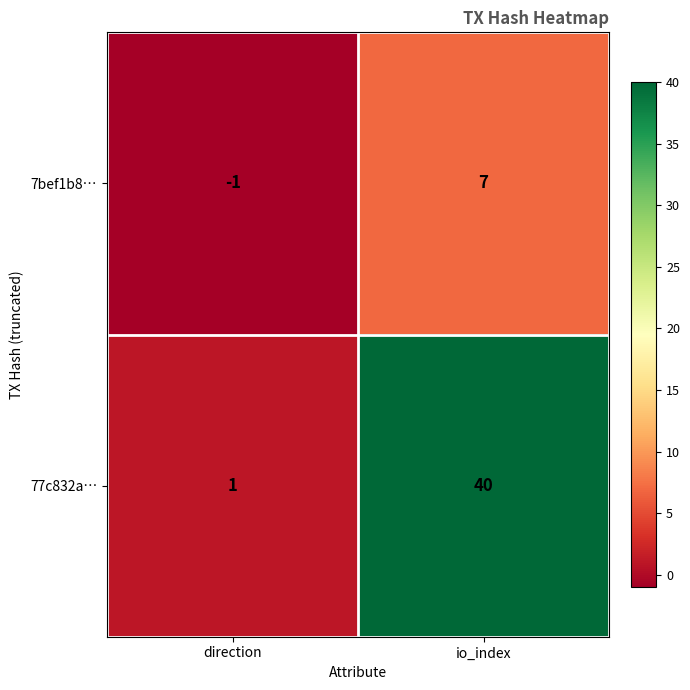

Reading left to right, transcribe all the data shown in this chart.

7bef1b8…: -1	7
77c832a…: 1	40